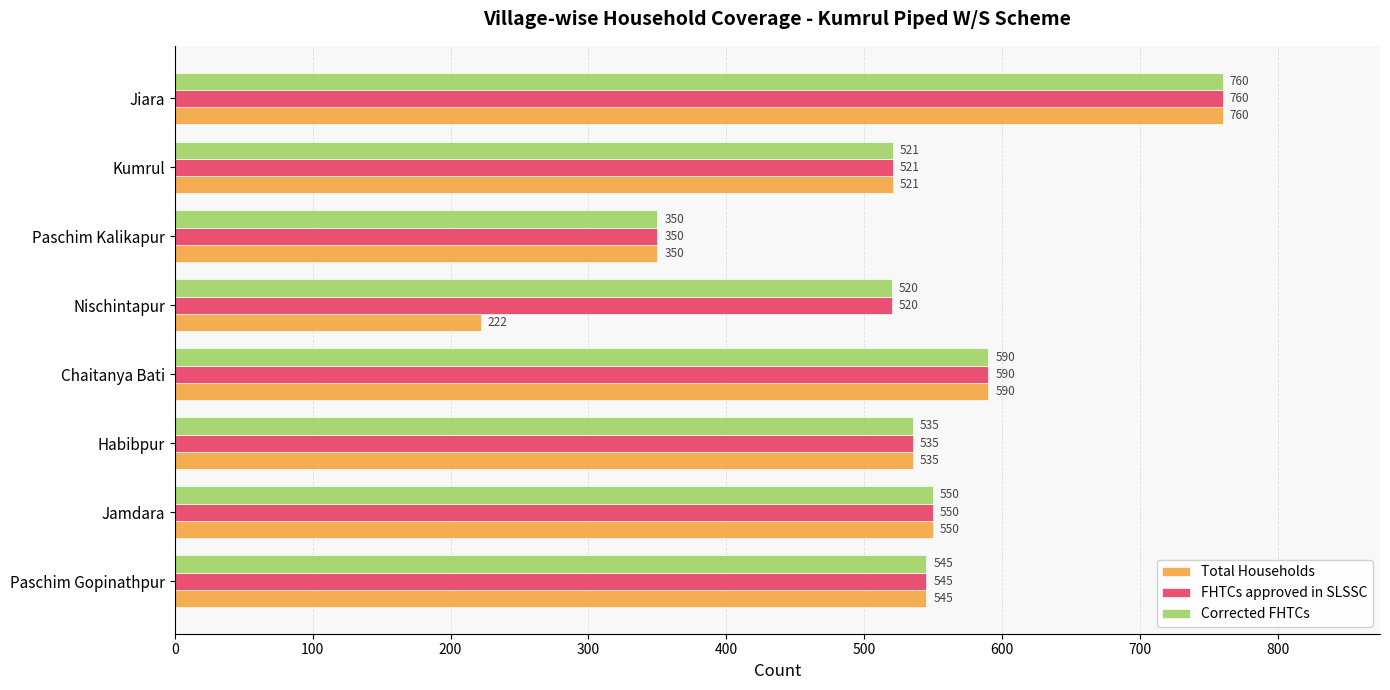

List the labels in order of FHTCs approved in SLSSC value, largest first.

Jiara, Chaitanya Bati, Jamdara, Paschim Gopinathpur, Habibpur, Kumrul, Nischintapur, Paschim Kalikapur